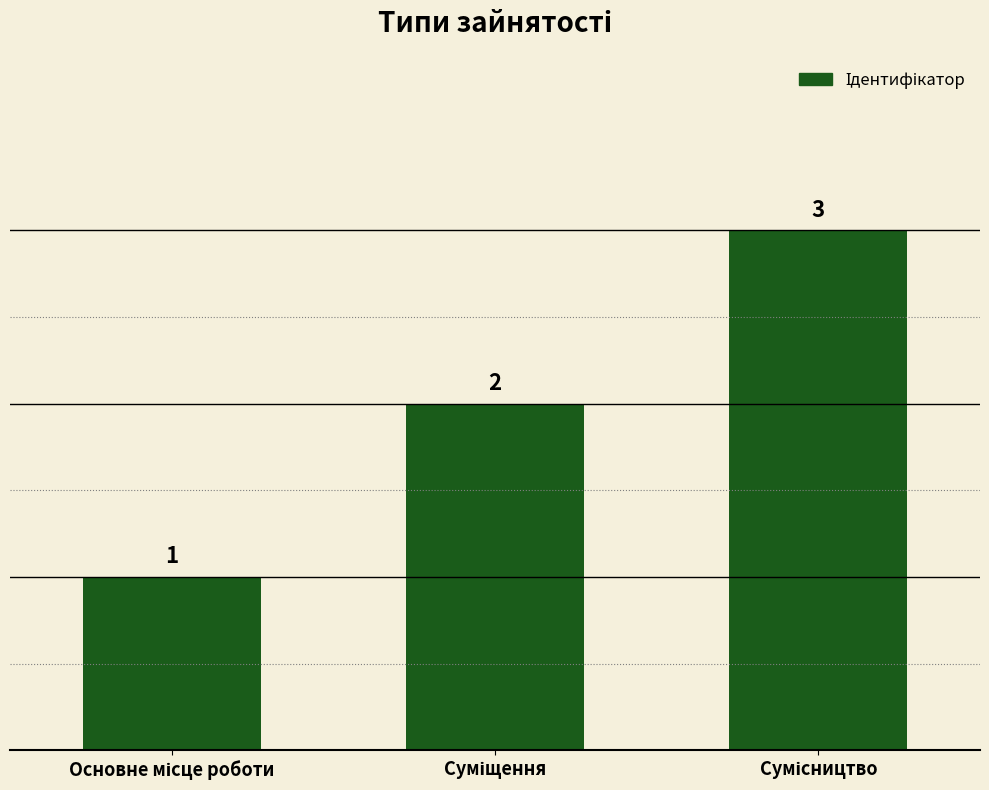

What is the value of the 1st bar from the left?

1